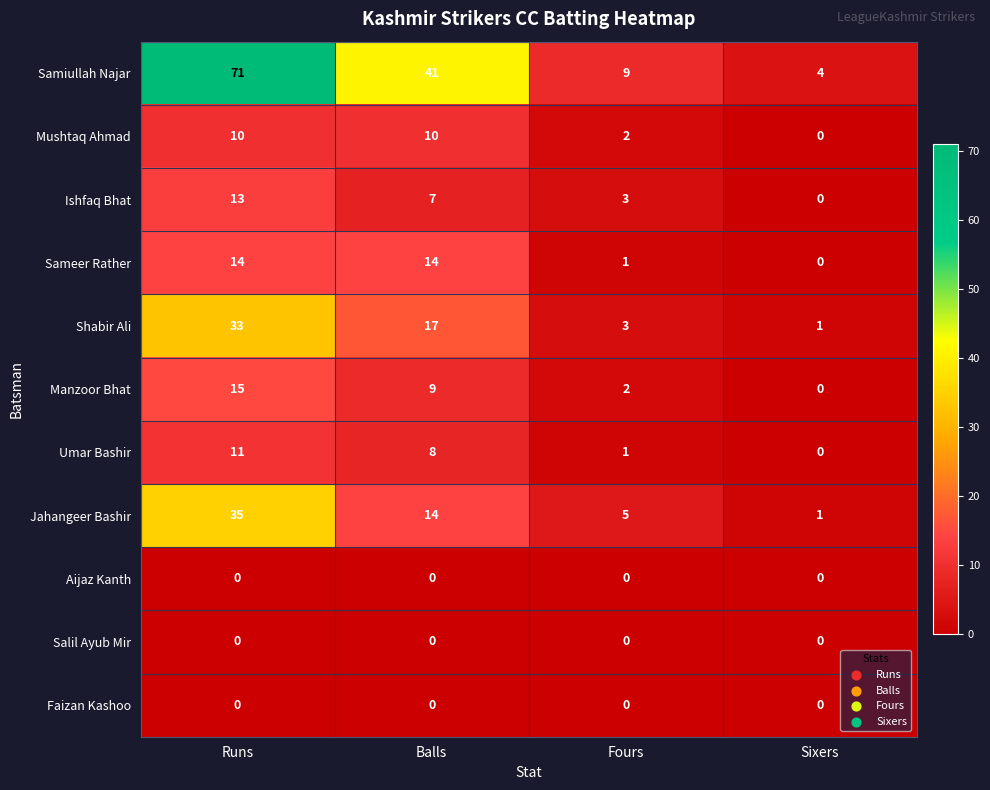

At which category is the sum across all series the highest?

Runs